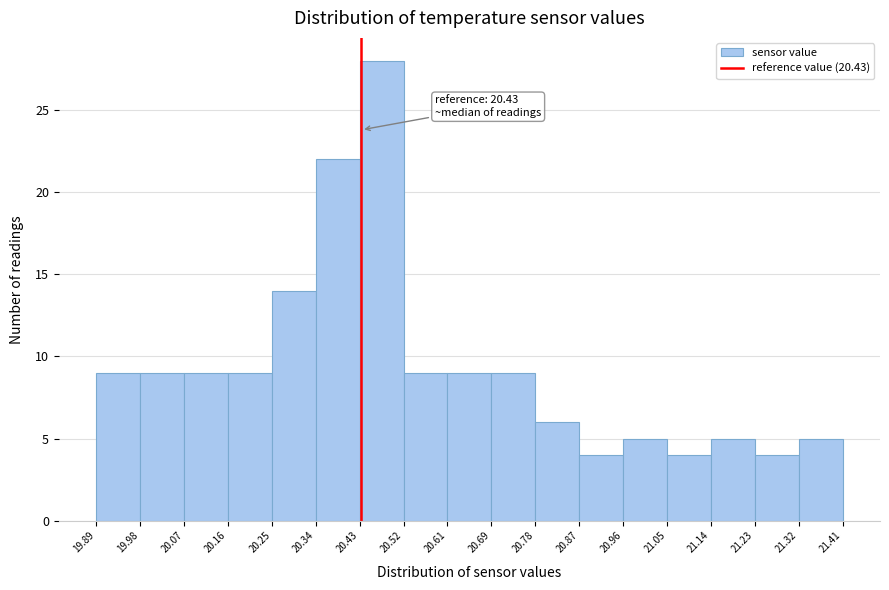

Over which range of the x-axis is the bar tallest?

20.43 to 20.52